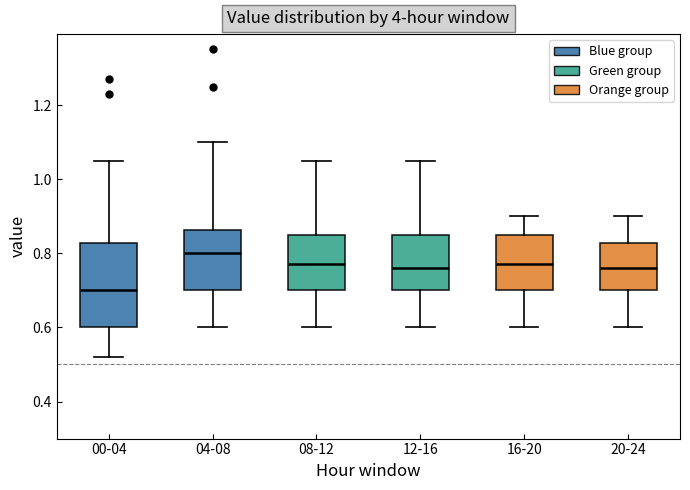

Reading left to right, transcribe this box plot: for each box, give where its median line is, the range the box spans, and where its two whiskers end, as read against the y-axis. The values are not printed on the chart, so give them approximately, as read against the axis.

00-04: median 0.70, box 0.60 to 0.82, whiskers 0.52 to 1.06
04-08: median 0.80, box 0.70 to 0.86, whiskers 0.60 to 1.10
08-12: median 0.78, box 0.70 to 0.86, whiskers 0.60 to 1.06
12-16: median 0.76, box 0.70 to 0.86, whiskers 0.60 to 1.06
16-20: median 0.78, box 0.70 to 0.86, whiskers 0.60 to 0.90
20-24: median 0.76, box 0.70 to 0.82, whiskers 0.60 to 0.90